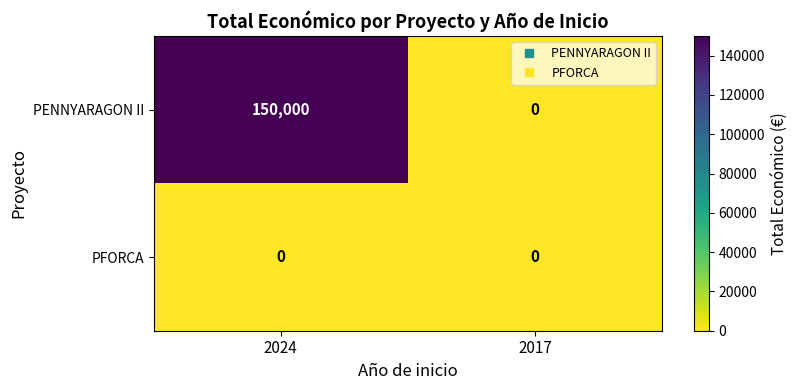

Reading right to left, transcribe all the data shown in this chart.

PENNYARAGON II: 2017=0	2024=150000
PFORCA: 2017=0	2024=0